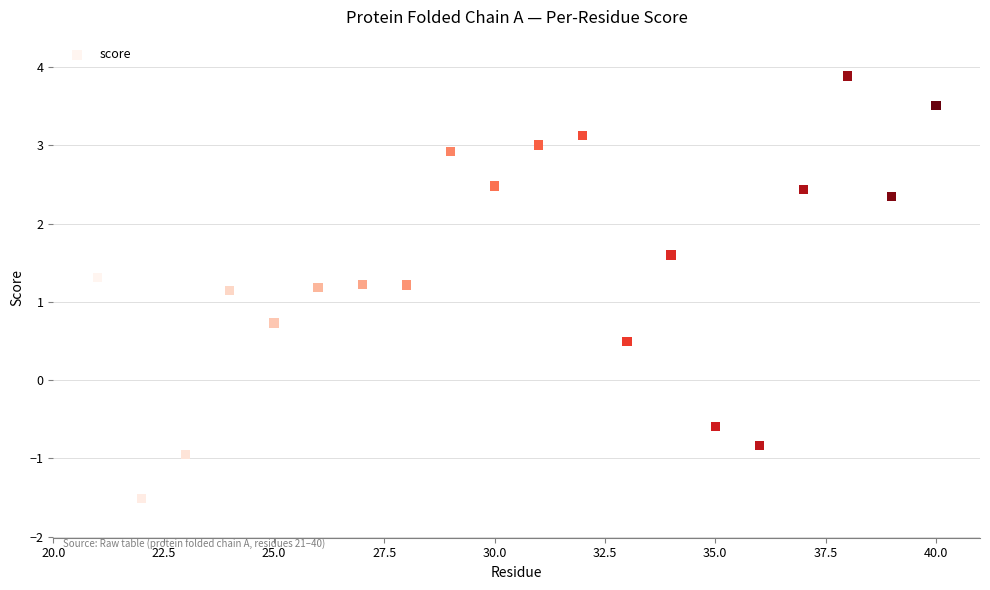

What is the range of X values (max minus min)?

19.0